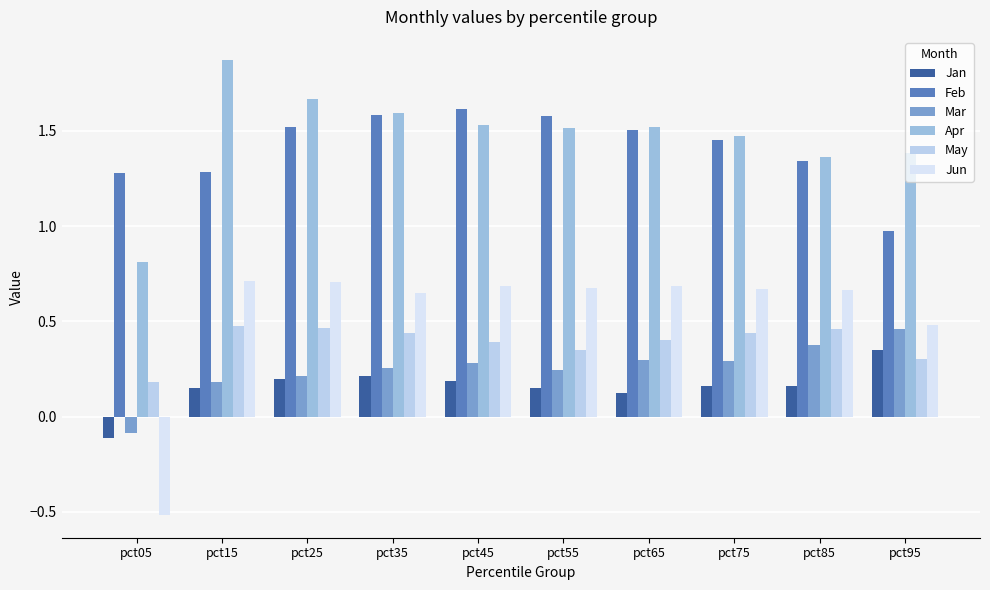

The value of Jan at pct65 is 0.2. True or false?

False